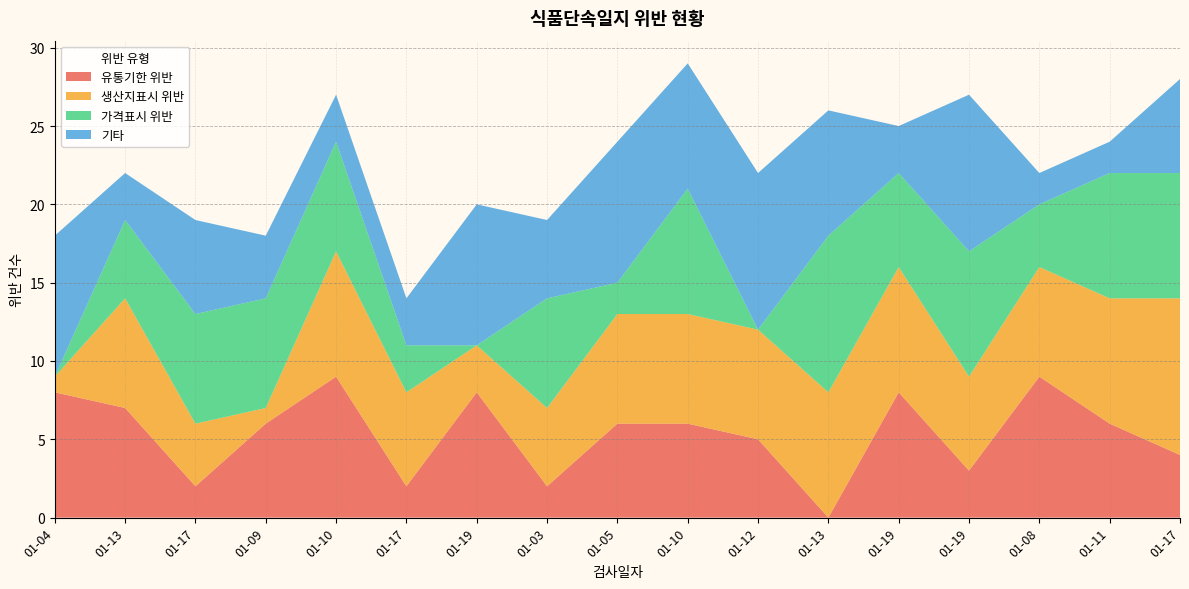

Reading right to left, transcribe all the data shown in this chart.

유통기한 위반: 01-17=4	01-11=6	01-08=9	01-19=3	01-19=8	01-13=0	01-12=5	01-10=6	01-05=6	01-03=2	01-19=8	01-17=2	01-10=9	01-09=6	01-17=2	01-13=7	01-04=8
생산지표시 위반: 01-17=10	01-11=8	01-08=7	01-19=6	01-19=8	01-13=8	01-12=7	01-10=7	01-05=7	01-03=5	01-19=3	01-17=6	01-10=8	01-09=1	01-17=4	01-13=7	01-04=1
가격표시 위반: 01-17=8	01-11=8	01-08=4	01-19=8	01-19=6	01-13=10	01-12=0	01-10=8	01-05=2	01-03=7	01-19=0	01-17=3	01-10=7	01-09=7	01-17=7	01-13=5	01-04=0
기타: 01-17=6	01-11=2	01-08=2	01-19=10	01-19=3	01-13=8	01-12=10	01-10=8	01-05=9	01-03=5	01-19=9	01-17=3	01-10=3	01-09=4	01-17=6	01-13=3	01-04=9